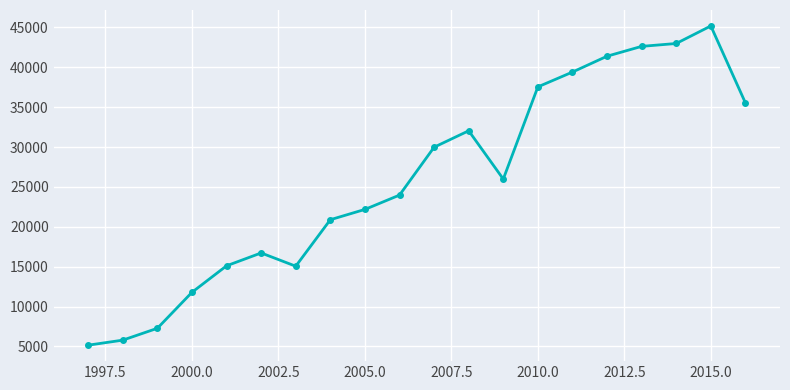

How many interior local valleys (lower than both neighbors) does the data have?

2